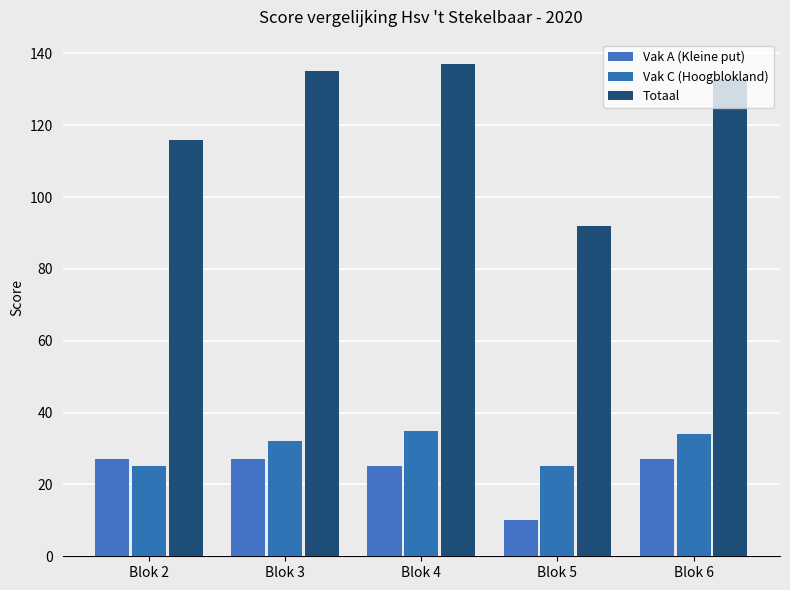

At which label is Vak C (Hoogblokland) closest to 30?

Blok 3